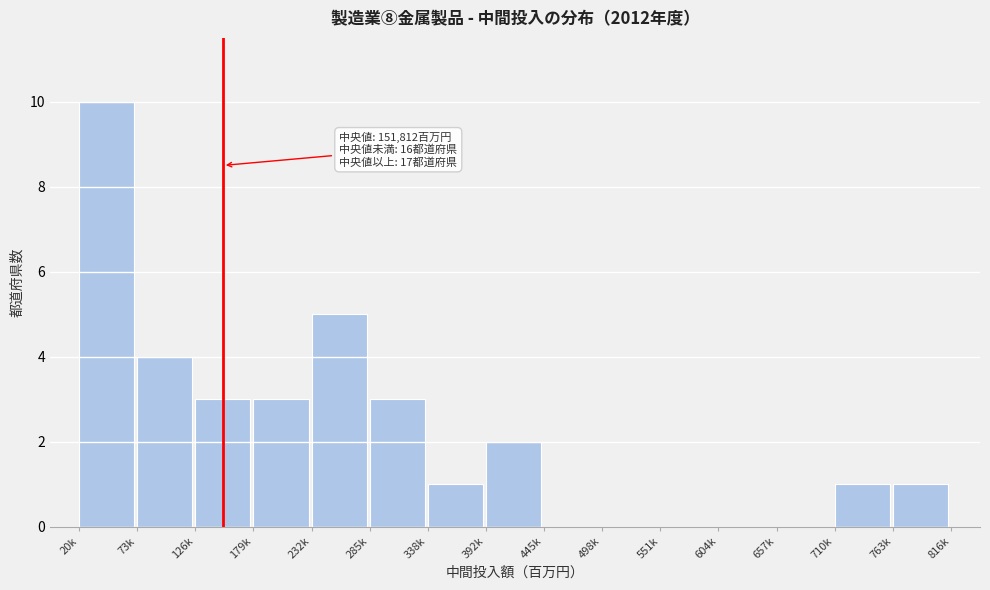

Reading right to left, list all the values displayed in this chart.

763k=1	710k=1	657k=0	604k=0	551k=0	498k=0	445k=0	392k=2	338k=1	285k=3	232k=5	179k=3	126k=3	73k=4	20k=10